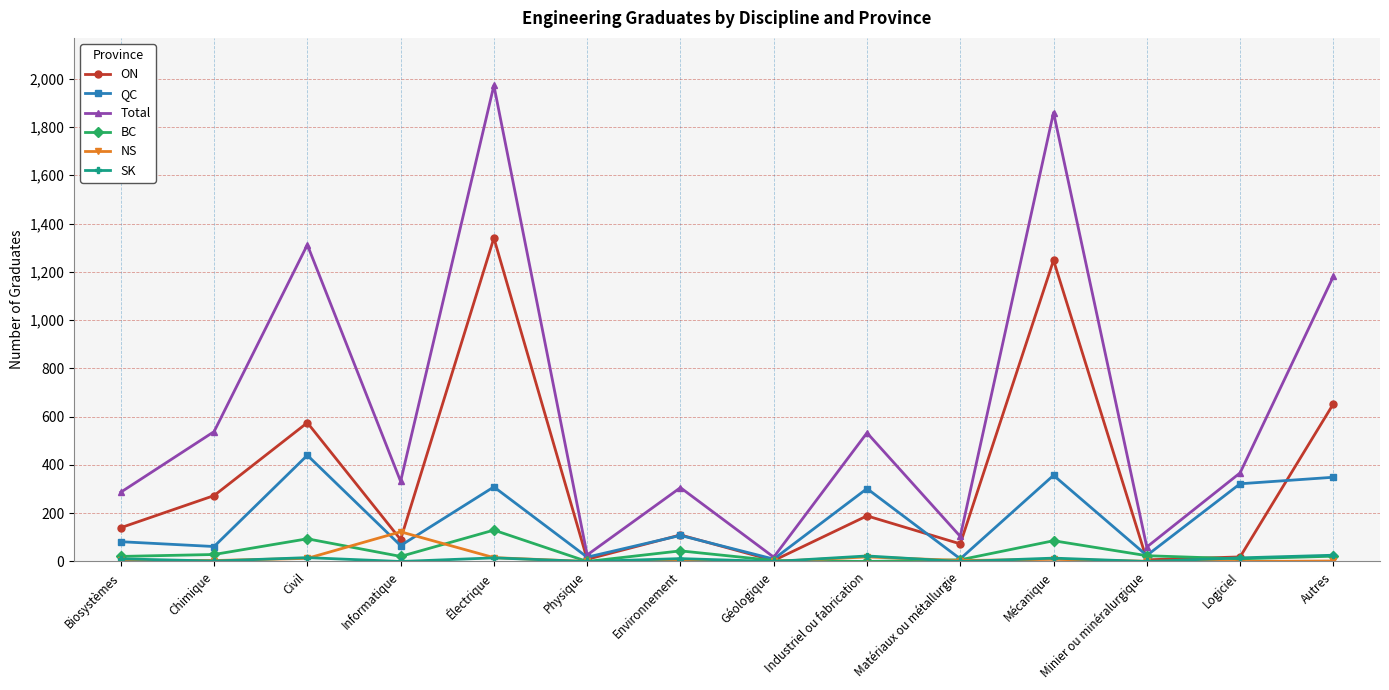

Where does the QC series first go above 108?

Civil